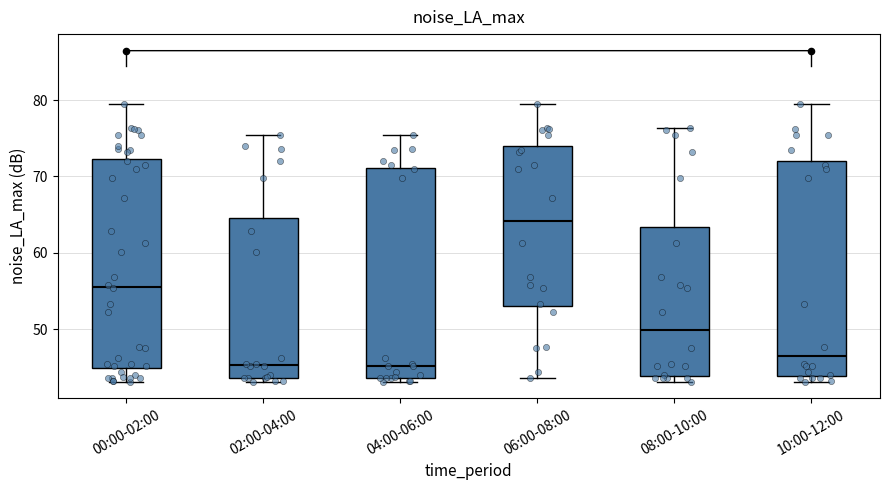

Which box has the highest median line?

06:00-08:00